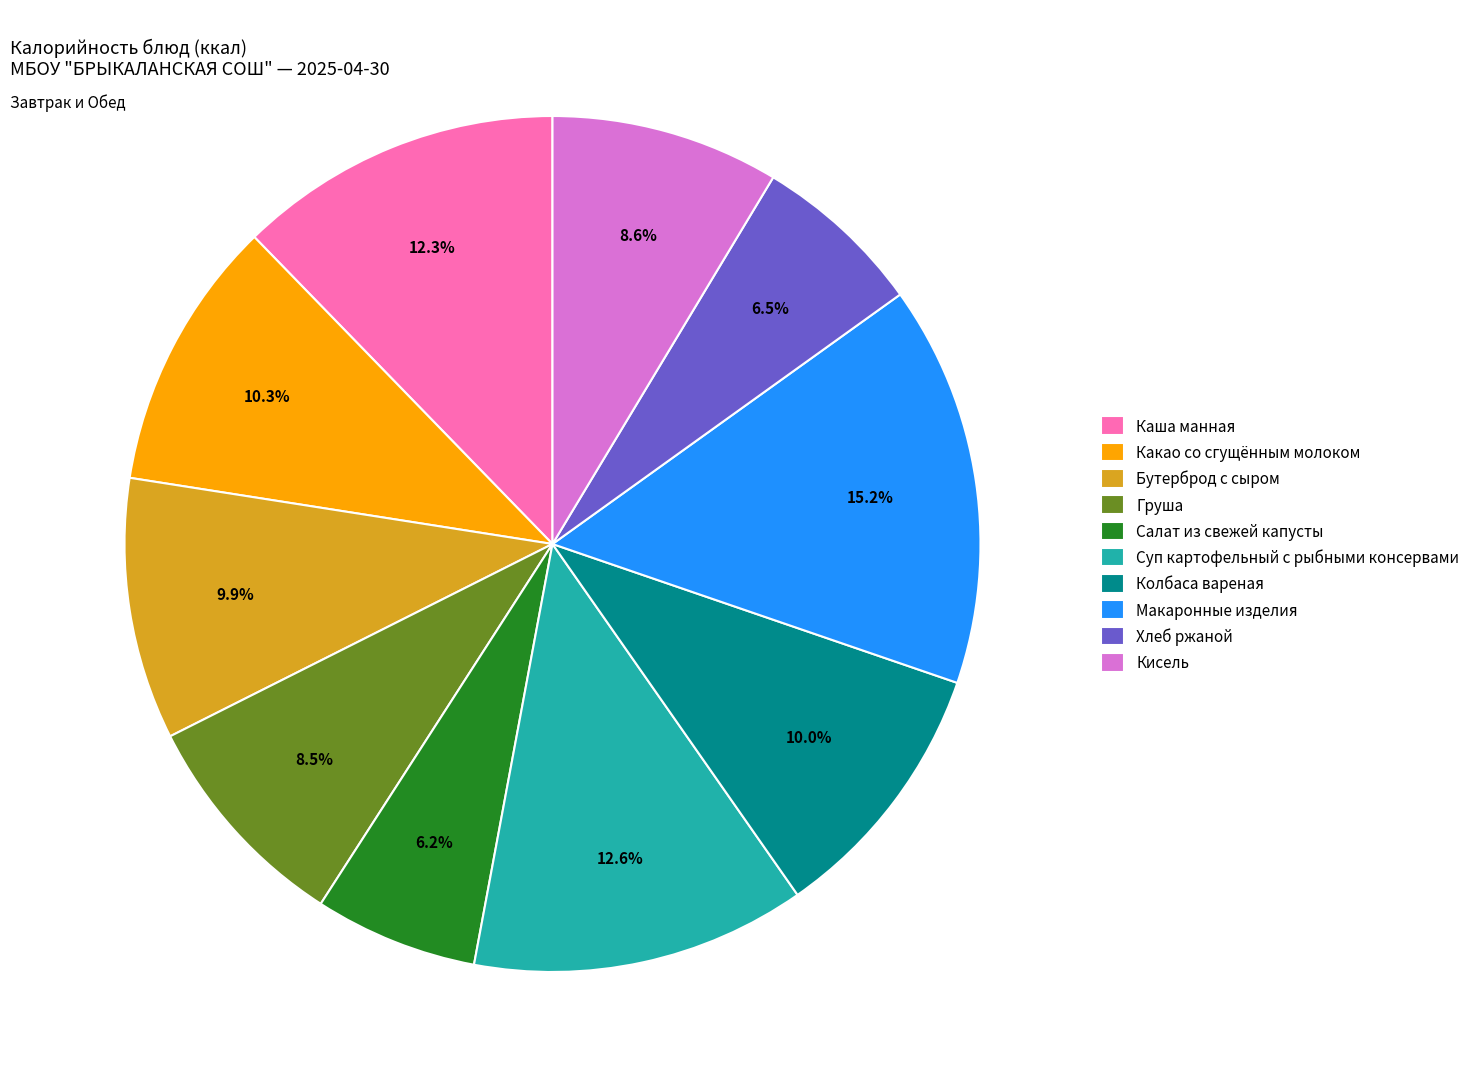

Is it true that Суп картофельный с рыбными консервами is 22% of the pie?

False